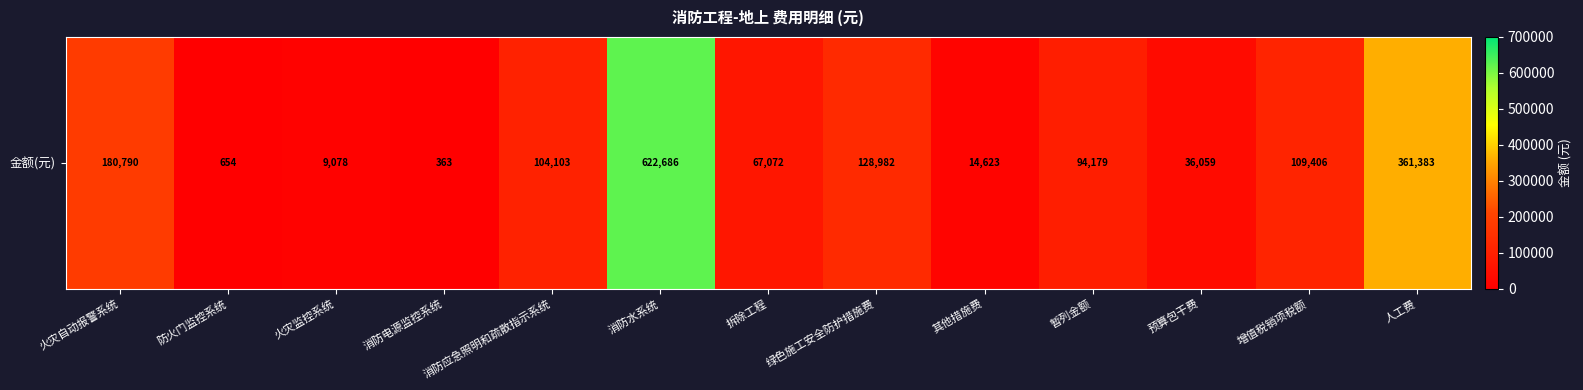

How many values are below 94178?

6